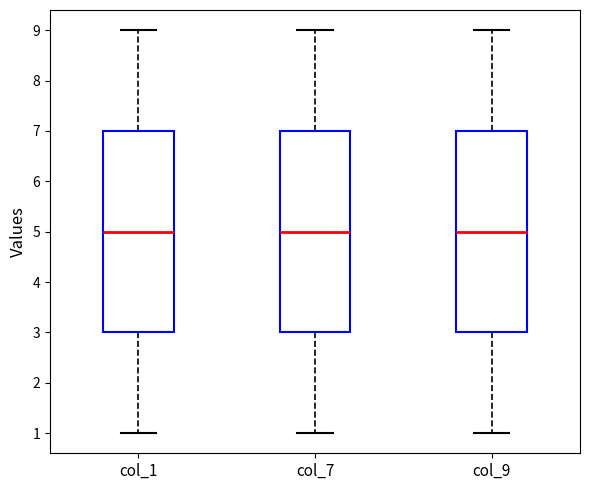

Where does the lower whisker of the box for col_7 end on the y-axis? The values are not printed on the chart, so give them approximately, as read against the axis.

1